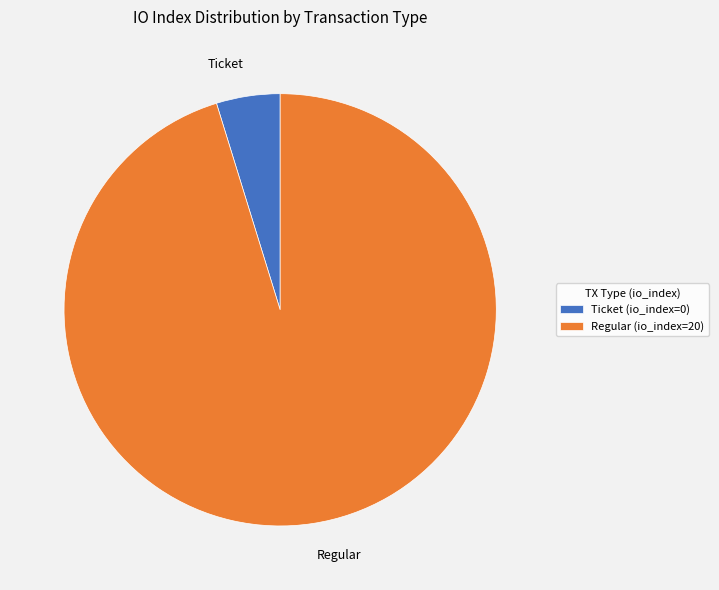

Rank the categories by value from lowest to highest.

Ticket (io_index=0), Regular (io_index=20)